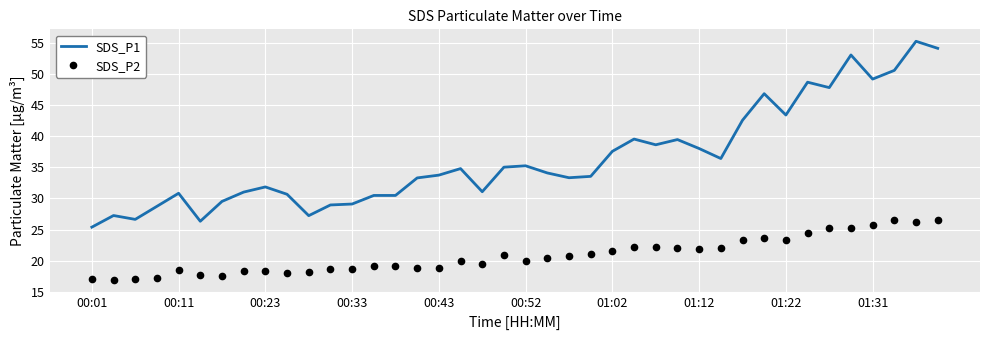

True or false: SDS_P1 and SDS_P2 intersect in this chart.

False